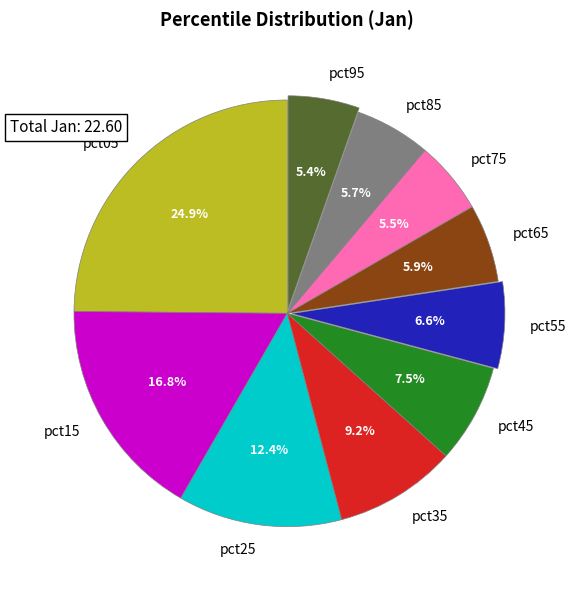

Does any single category account for the majority?

No